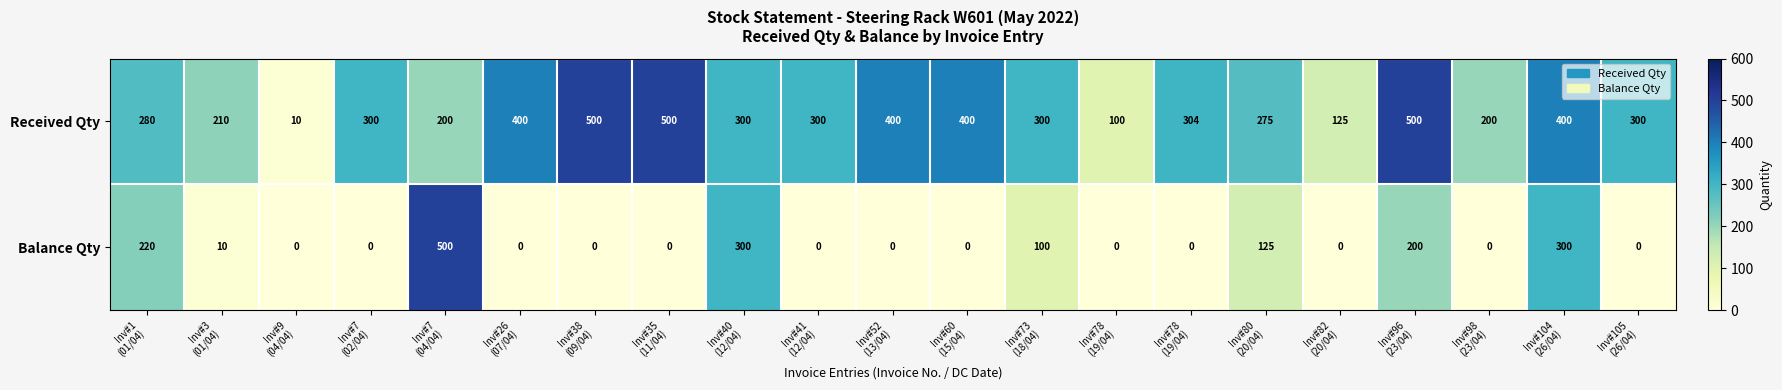

How many values in the Balance Qty series exceed 0?

8